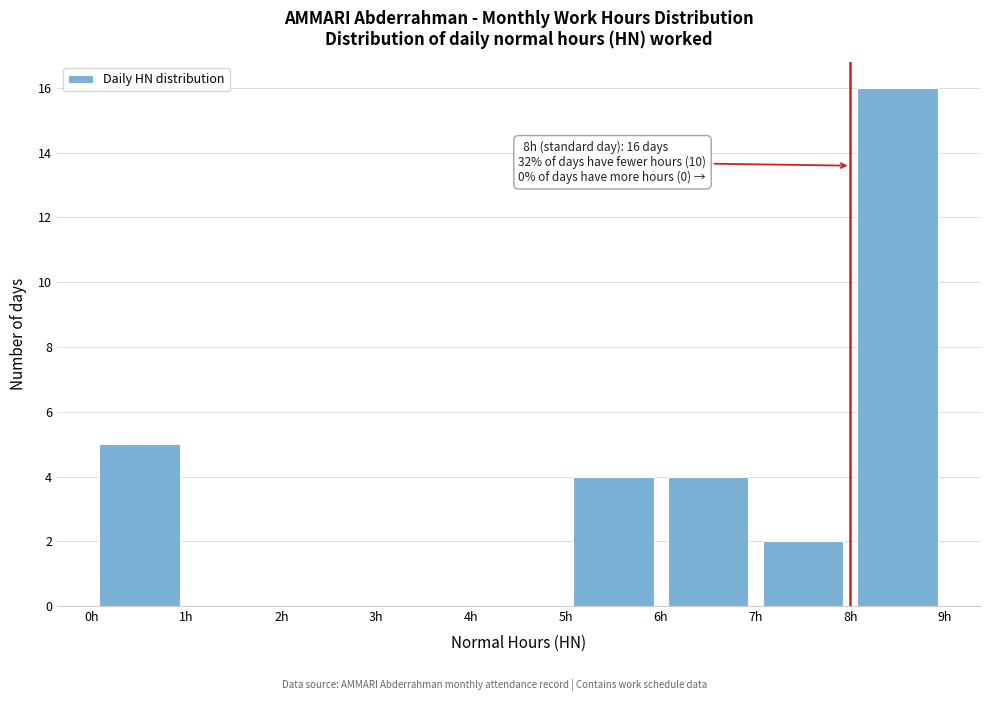

Which range on the x-axis has the tallest bar?

8 to 9